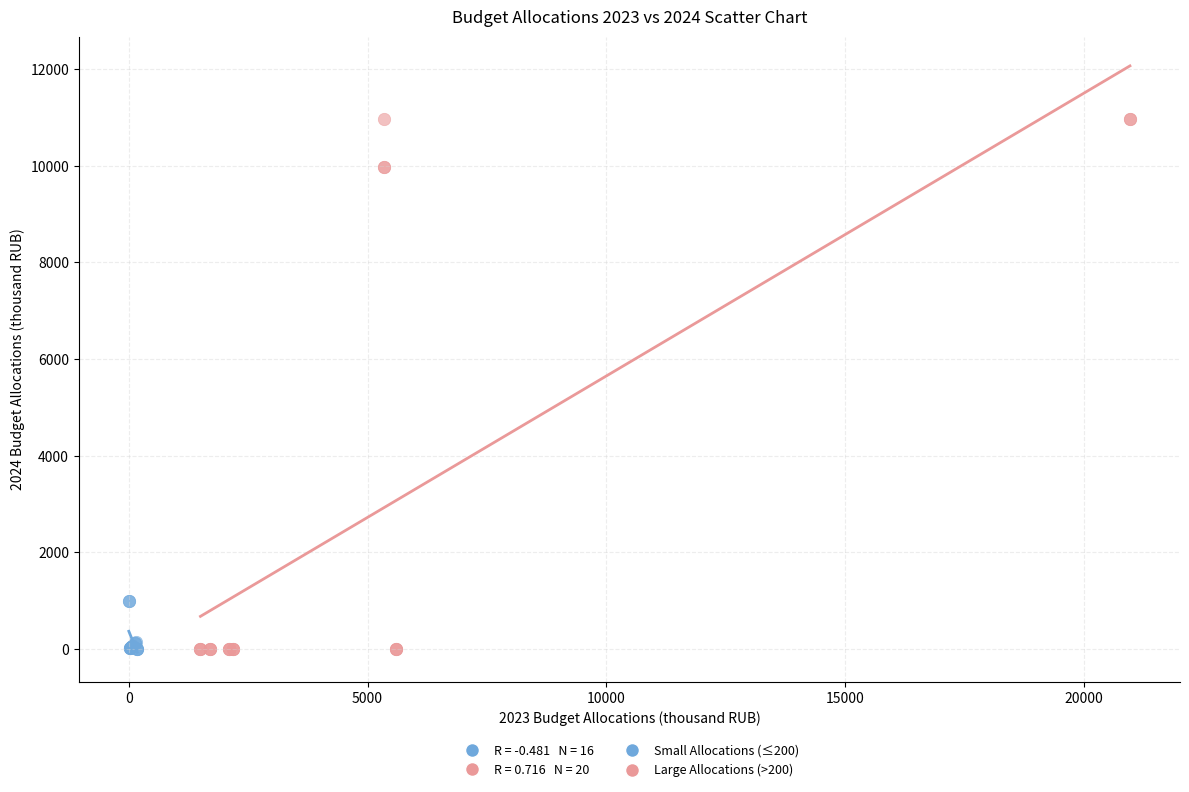

Which series contains the highest Y value?

Large Allocations (>200)